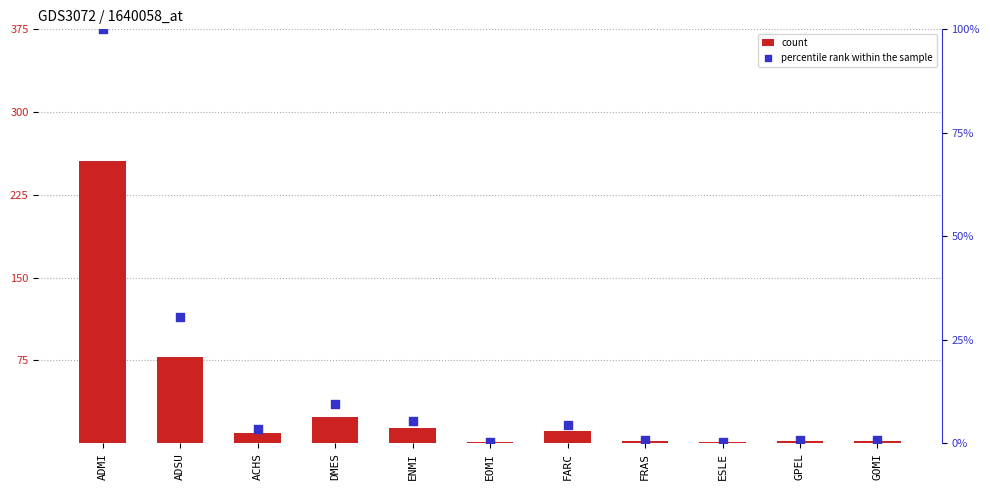

At which category is the sum across all series the highest?

ADMI